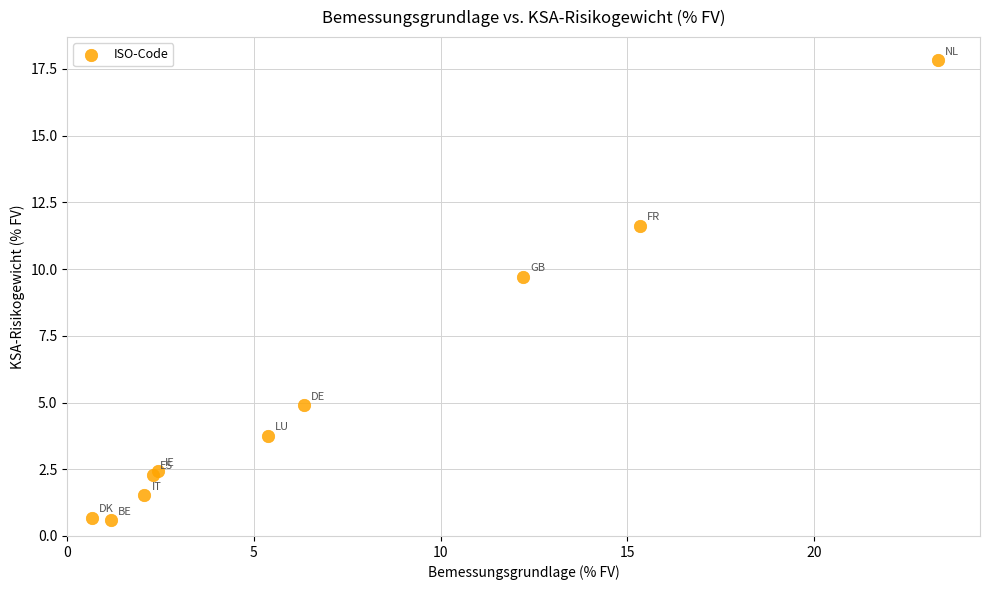

What Y value in the scatter plot is closest to 9?

9.7